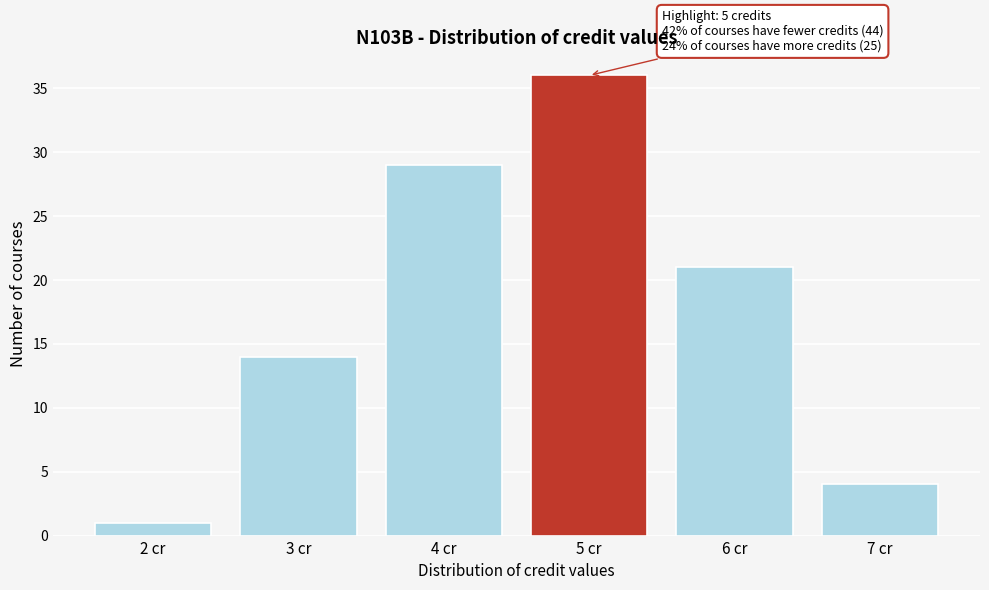

Which range on the x-axis has the tallest bar?

4.5 to 5.5